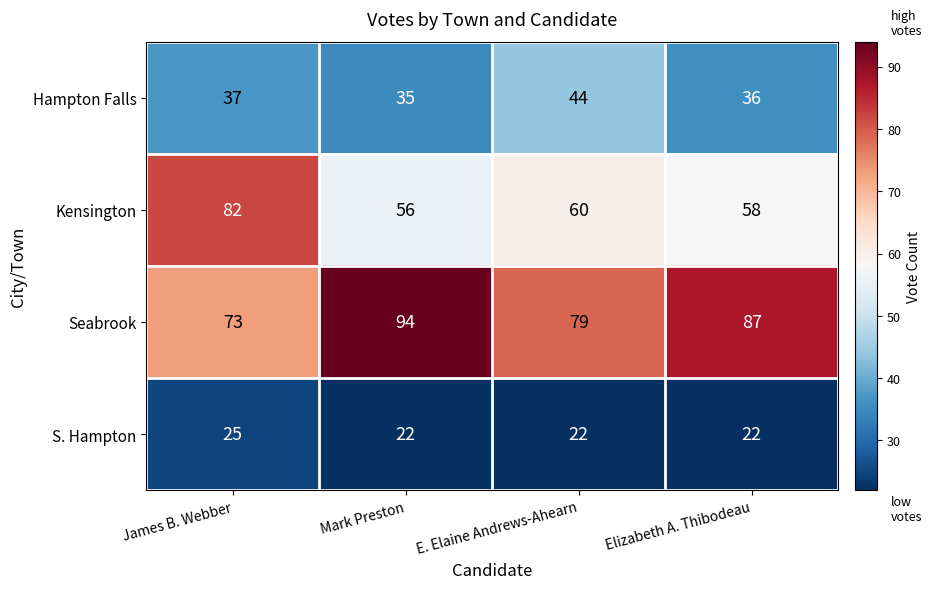

What is the average value of the Hampton Falls series?

38